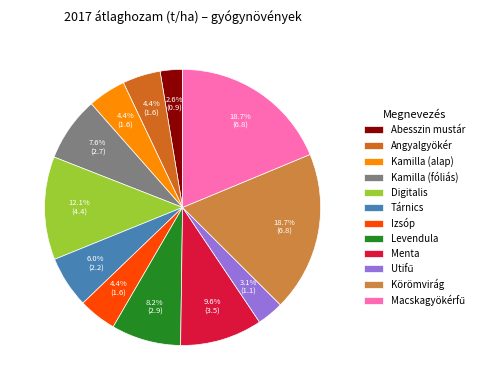

Is Digitalis the majority of the pie?

No